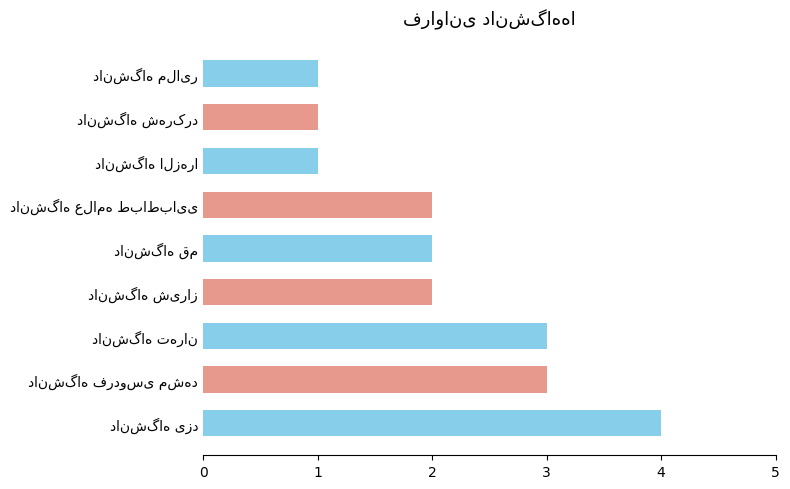

What is the average value?

2